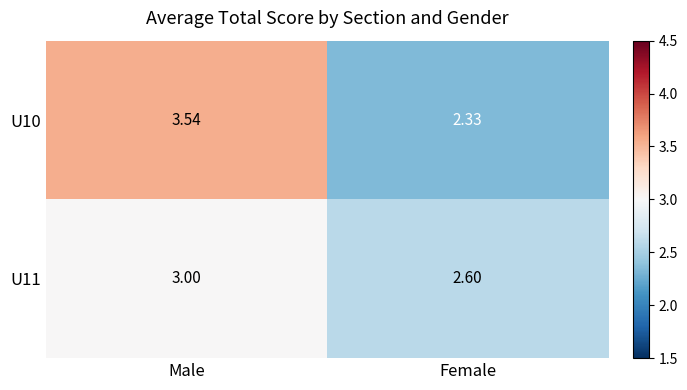

At which category is the sum across all series the highest?

Male